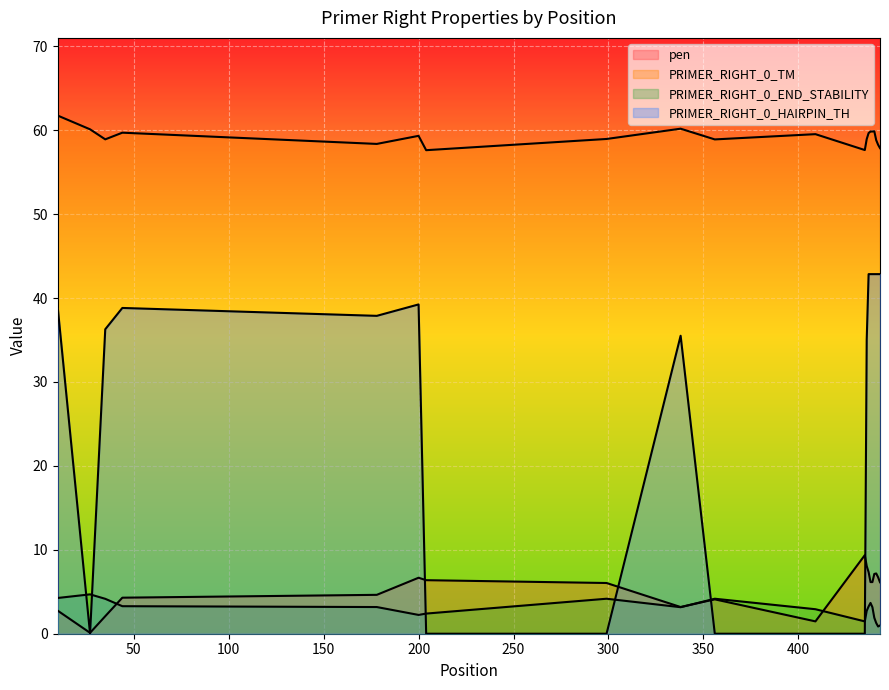

What is the minimum value for pen?

0.1